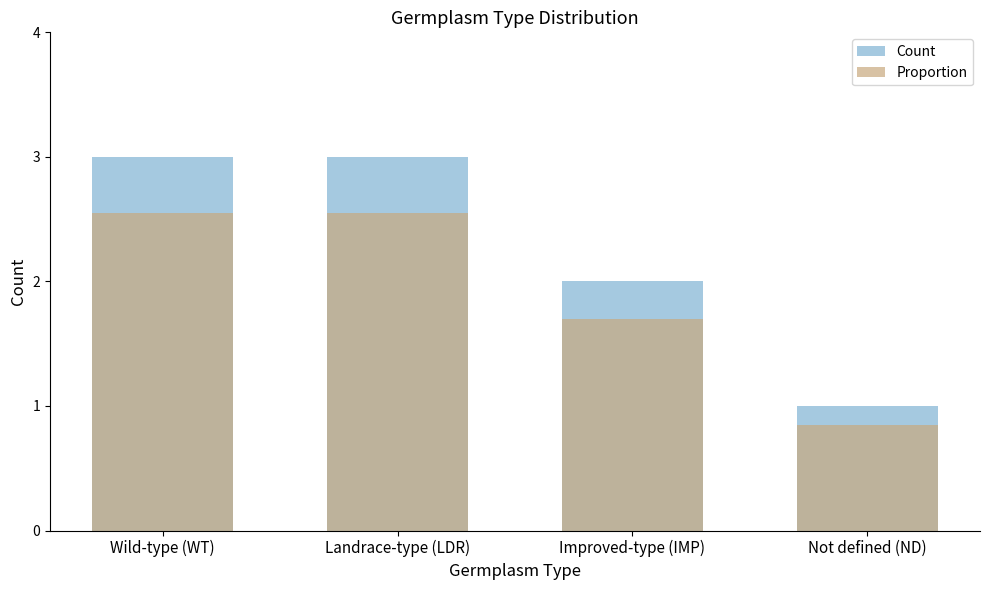

At how many categories does at least one series exceed 1?

3